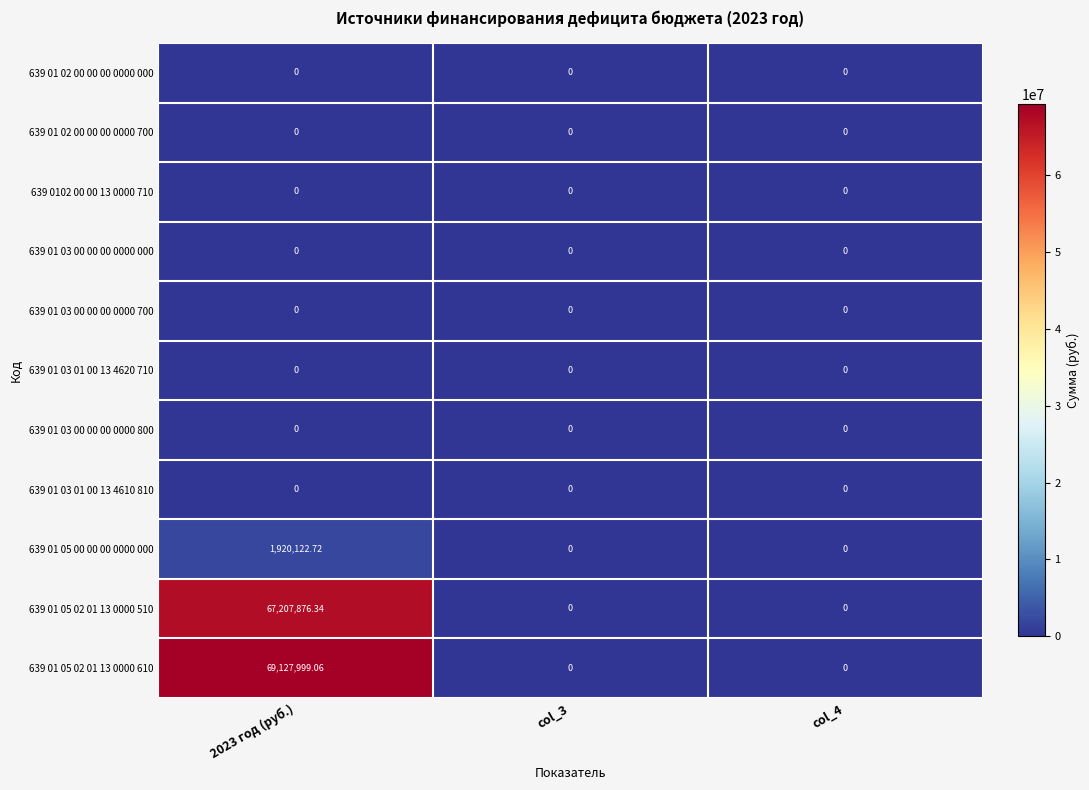

What is the maximum value shown in the chart?

69127999.1